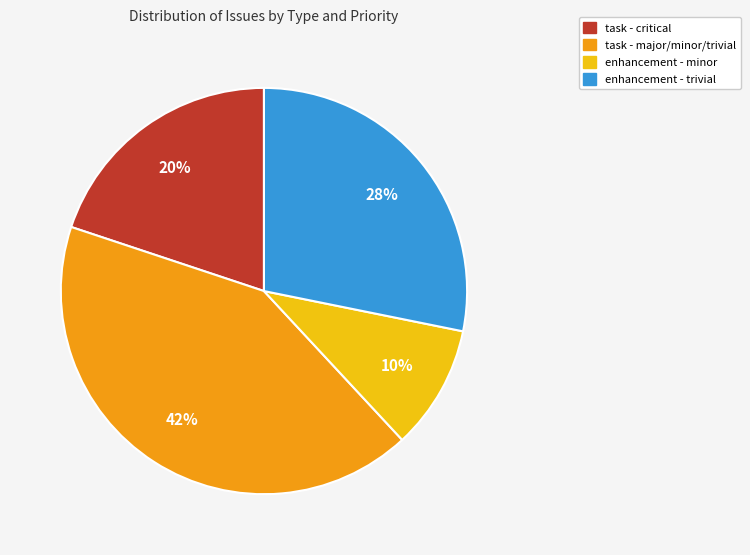

Count the number of slices in the pie.

4